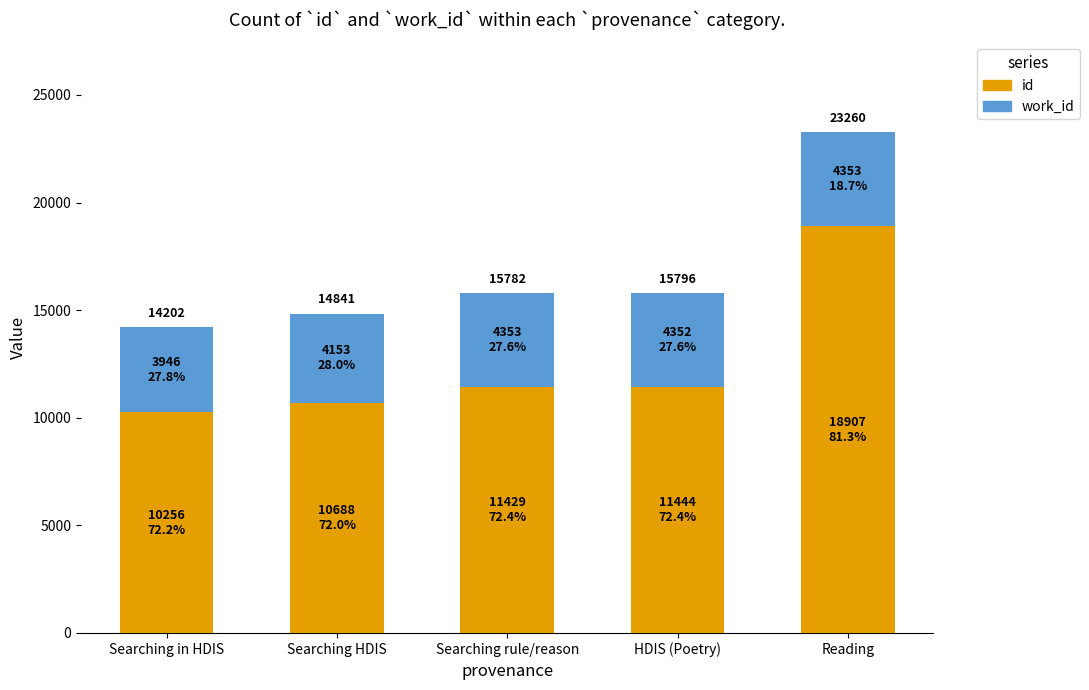

Reading left to right, extract all data points from this chart.

id: 10256	10688	11429	11444	18907
work_id: 3946	4153	4353	4352	4353